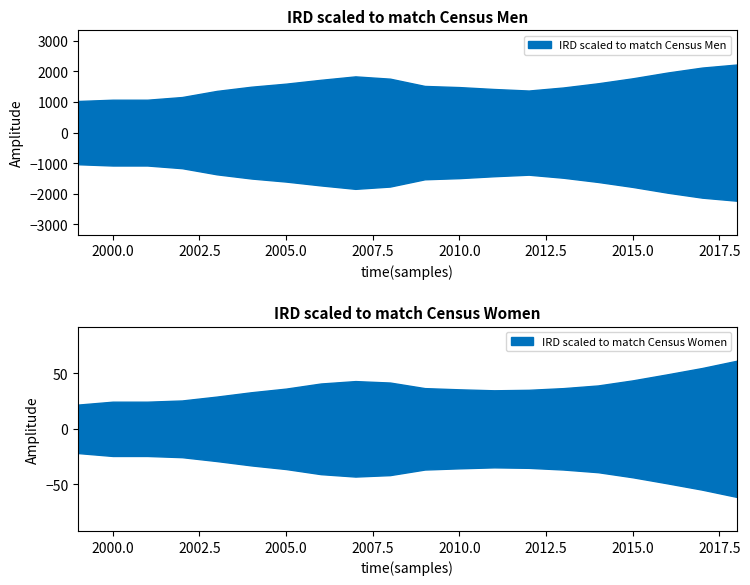

At which label does IRD scaled to match Census Men reach its minimum?

1999